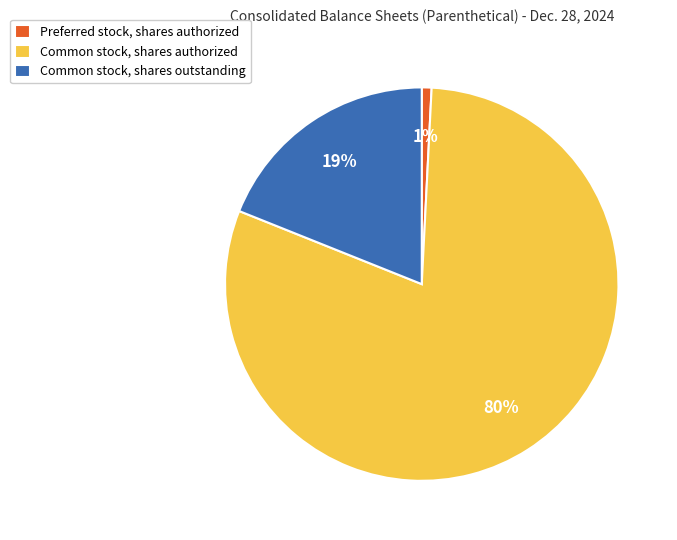

Is it true that Common stock, shares authorized is 73% of the pie?

False